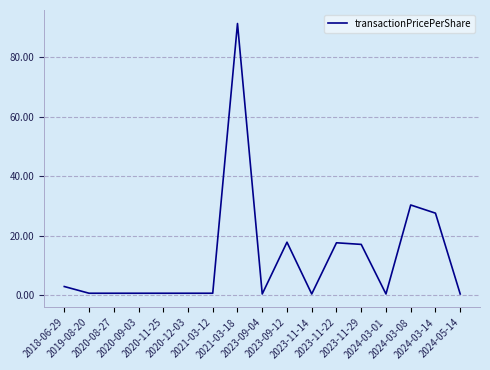

The value at 2023-11-22 is 17.7. True or false?

True